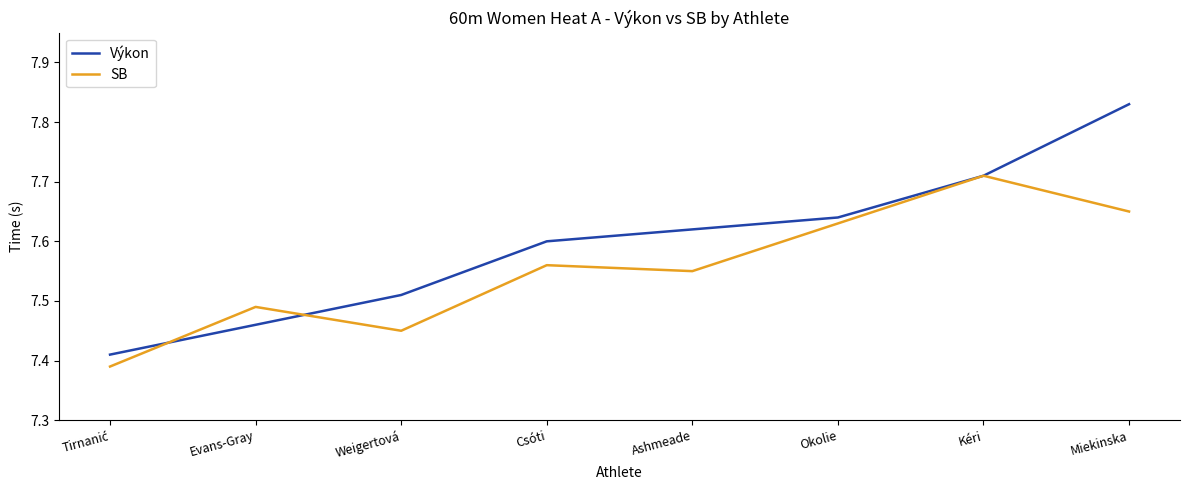

List the series in order of their peak value, lowest first.

SB, Výkon